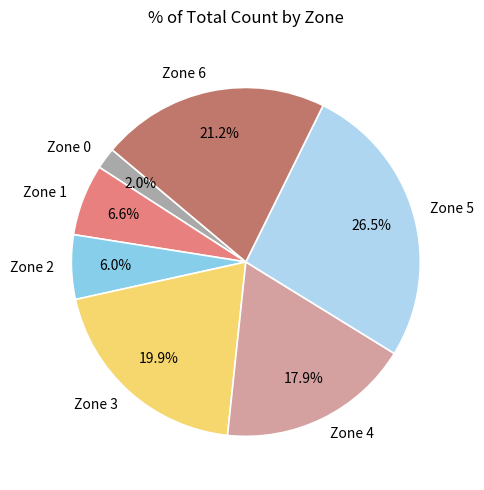

What is the ratio of the value at Zone 2 to the value at Zone 5?

0.2